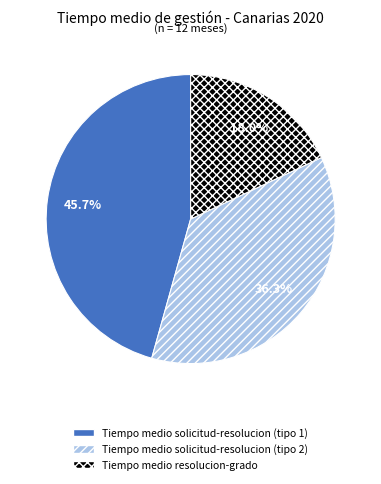

Is there any slice that represents more than half of the pie?

No